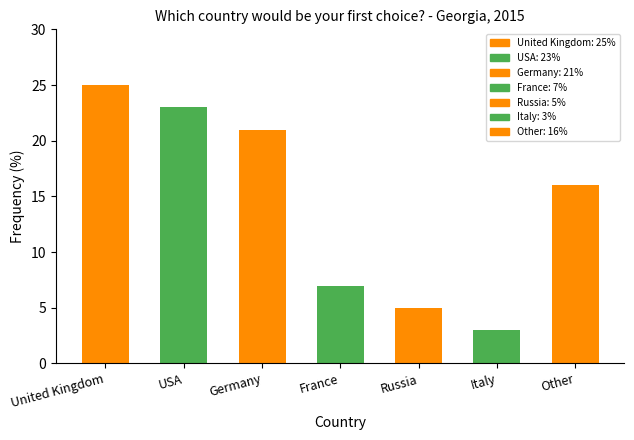

Rank the categories by value from lowest to highest.

Italy, Russia, France, Other, Germany, USA, United Kingdom